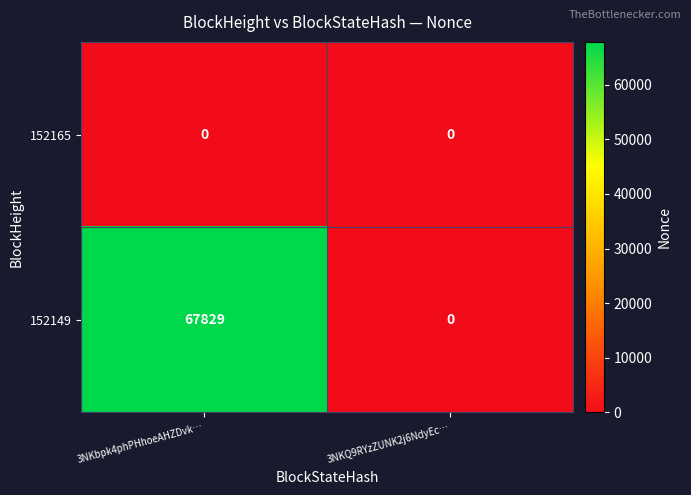

Rank the series at 3NKbpk4phPHhoeAHZDvk… from highest to lowest value.

152149, 152165